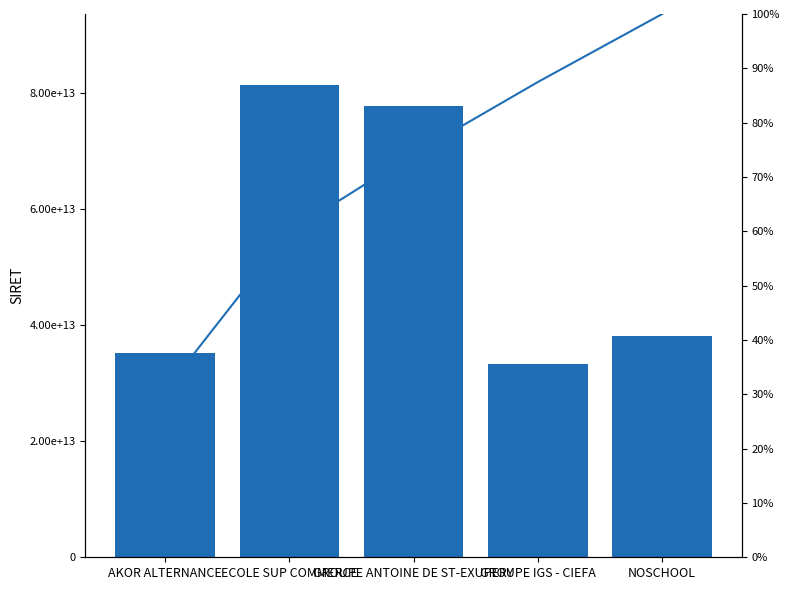

Which series changed the most between ECOLE SUP COMMERCE and NOSCHOOL?

SIRET